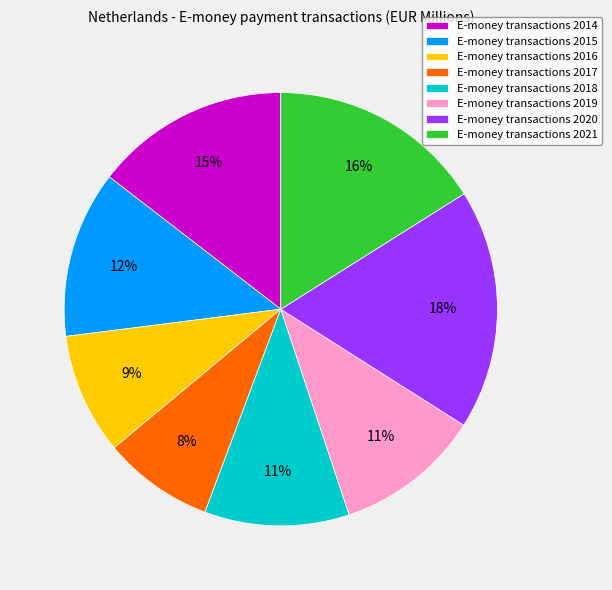

To the nearest percent, what is the difference between the largest and smallest slice percentages?

10%